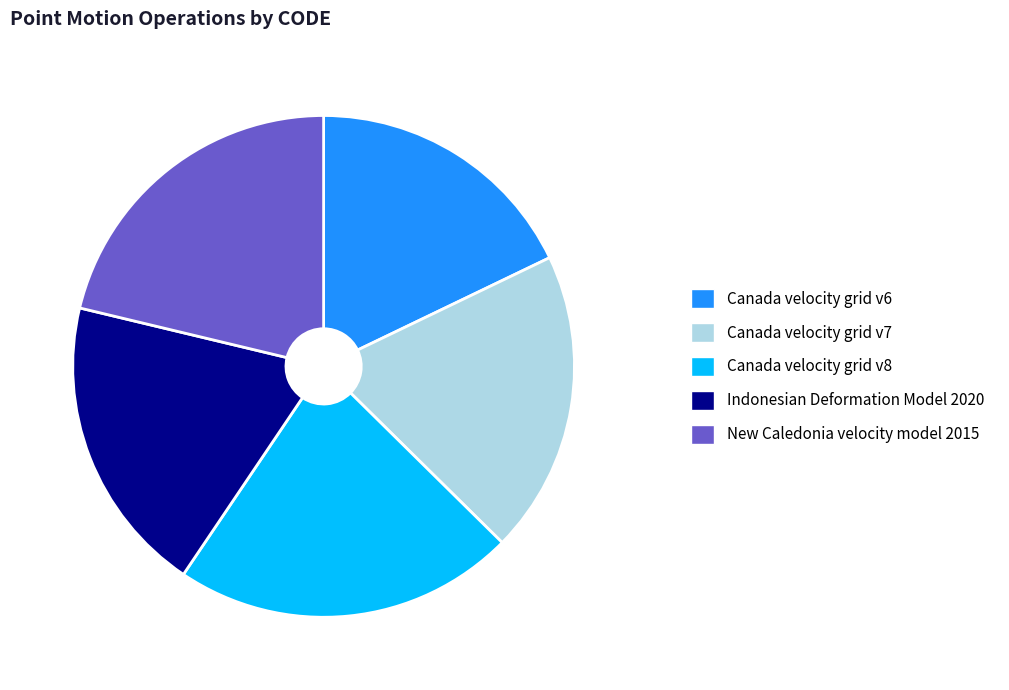

What is the smallest slice in the pie chart?

Canada velocity grid v6